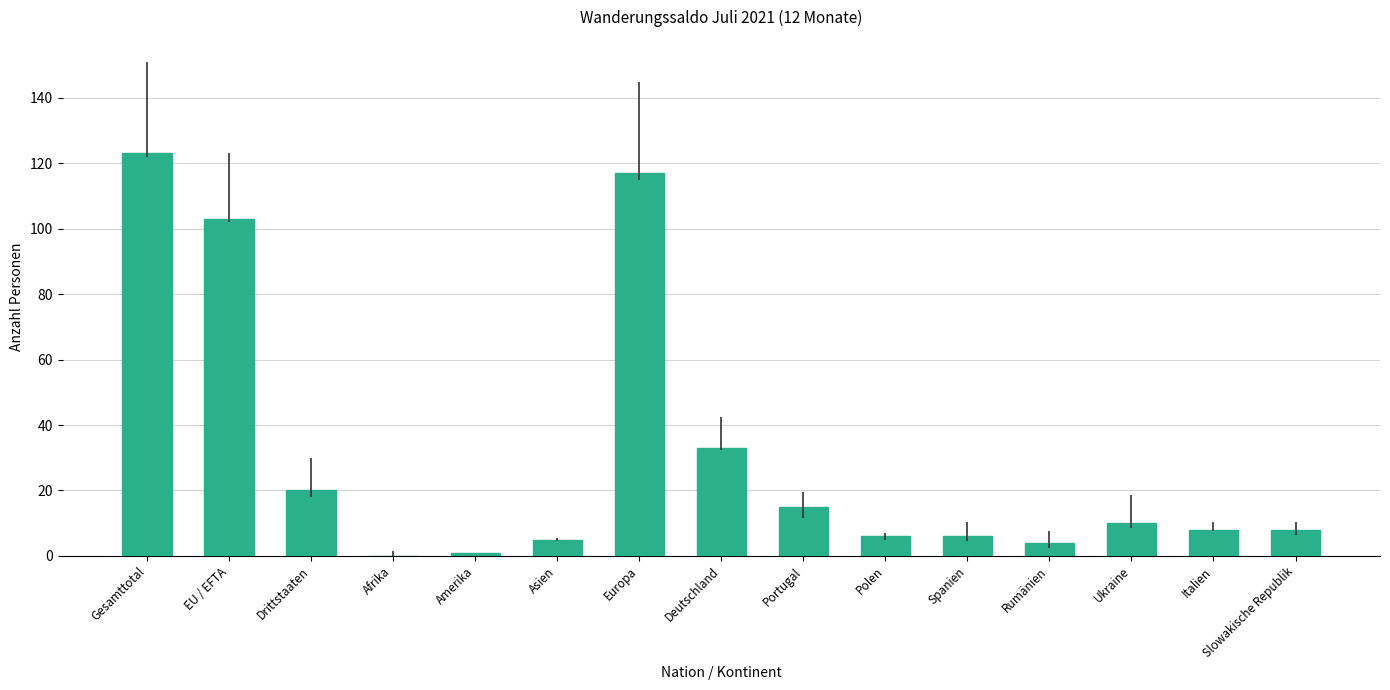

Count the number of data series in this chart.

1